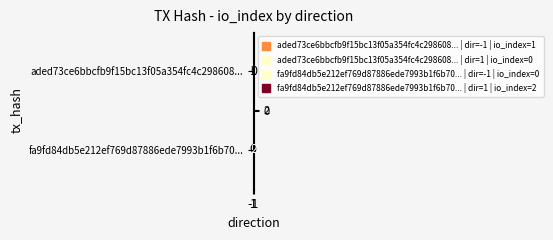

Rank the series at 1 from lowest to highest value.

aded73ce6bbcfb9f15bc13f05a354fc4c298608..., fa9fd84db5e212ef769d87886ede7993b1f6b70...